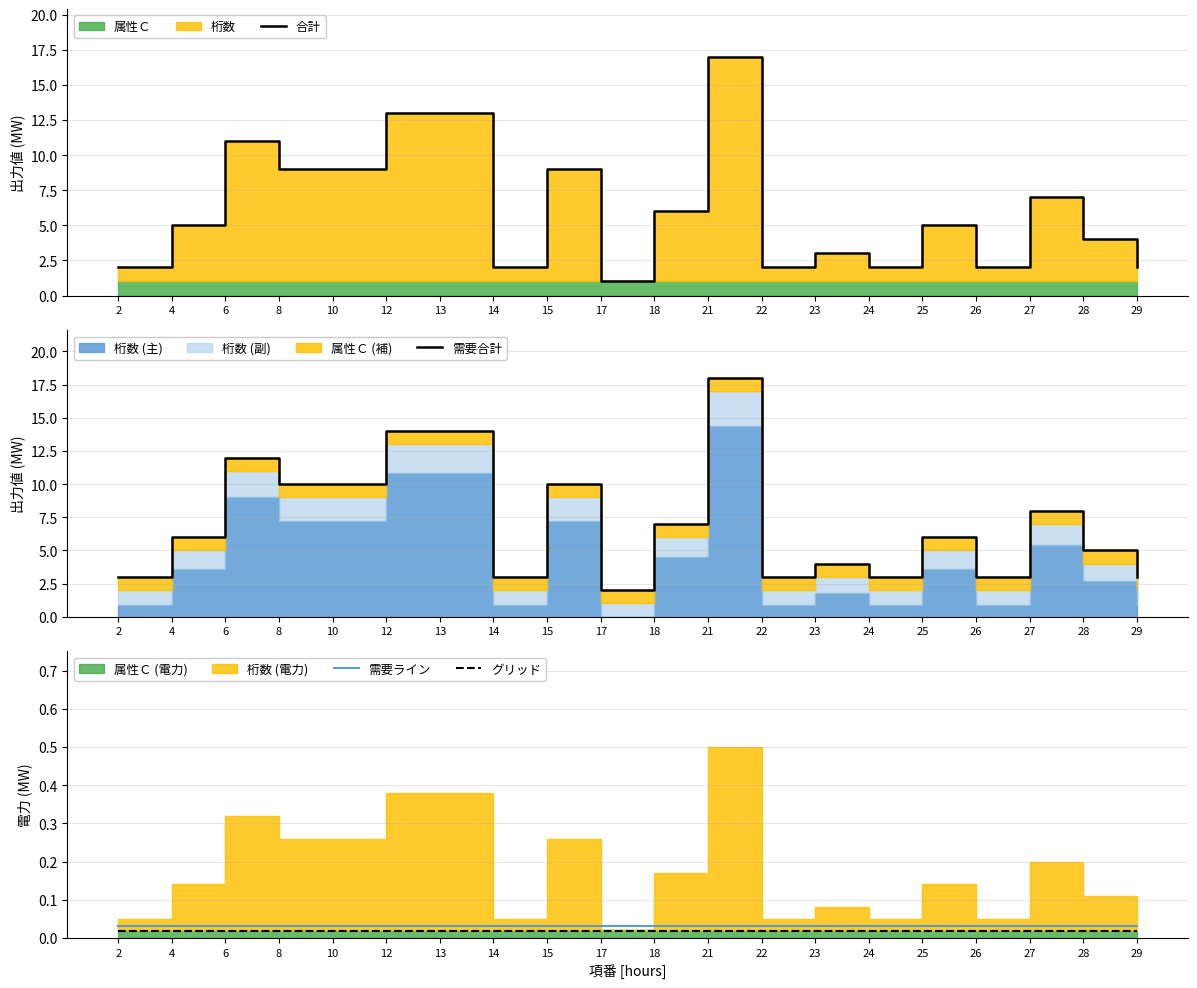

Reading right to left, list all the values displayed in this chart.

合計: 2.0	4.0	7.0	2.0	5.0	2.0	3.0	2.0	17.0	6.0	1.0	9.0	2.0	13.0	13.0	9.0	9.0	11.0	5.0	2.0
需要合計: 3.0	5.0	8.0	3.0	6.0	3.0	4.0	3.0	18.0	7.0	2.0	10.0	3.0	14.0	14.0	10.0	10.0	12.0	6.0	3.0
需要ライン: 0.0	0.0	0.0	0.0	0.0	0.0	0.0	0.0	0.0	0.0	0.0	0.0	0.0	0.0	0.0	0.0	0.0	0.0	0.0	0.0
グリッド: 0.0	0.0	0.0	0.0	0.0	0.0	0.0	0.0	0.0	0.0	0.0	0.0	0.0	0.0	0.0	0.0	0.0	0.0	0.0	0.0